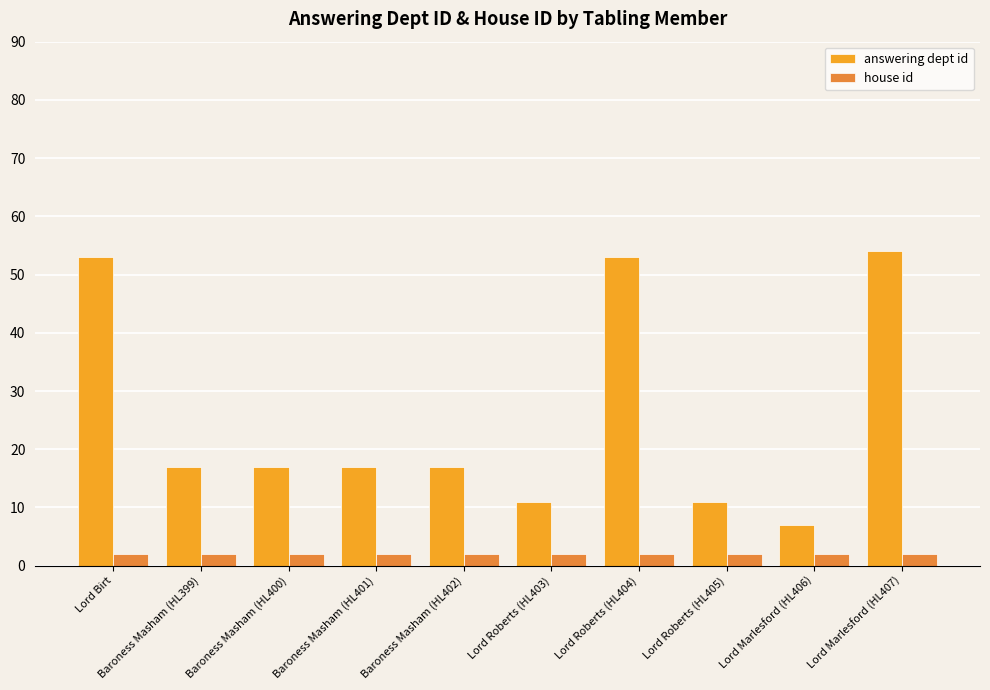

What is the approximate value of house id at Lord Birt?

2